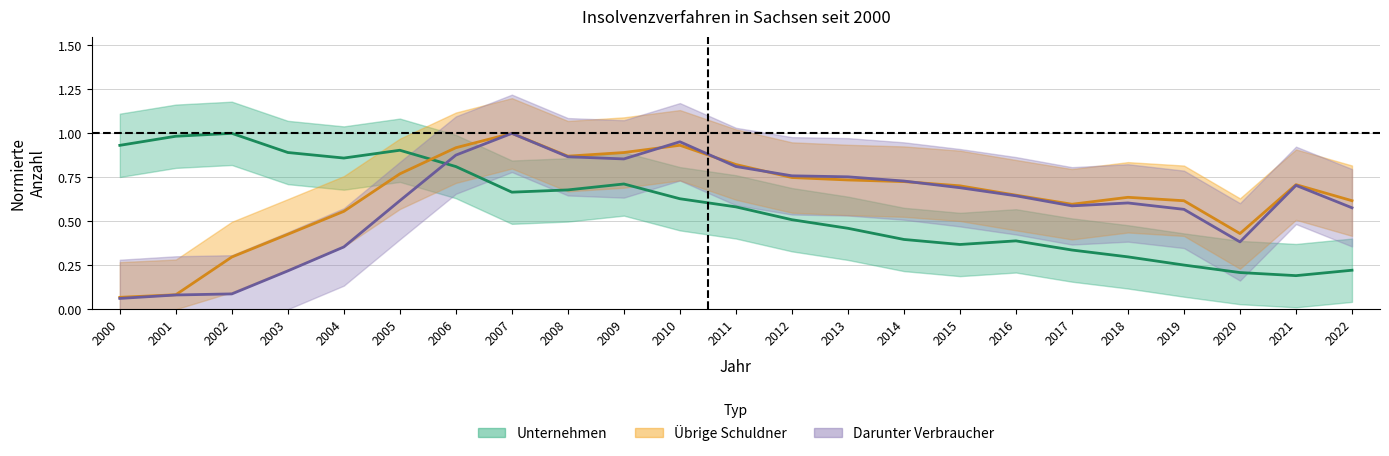

Where do Ubrige Schuldner and Unternehmen first cross each other?

2005 and 2006